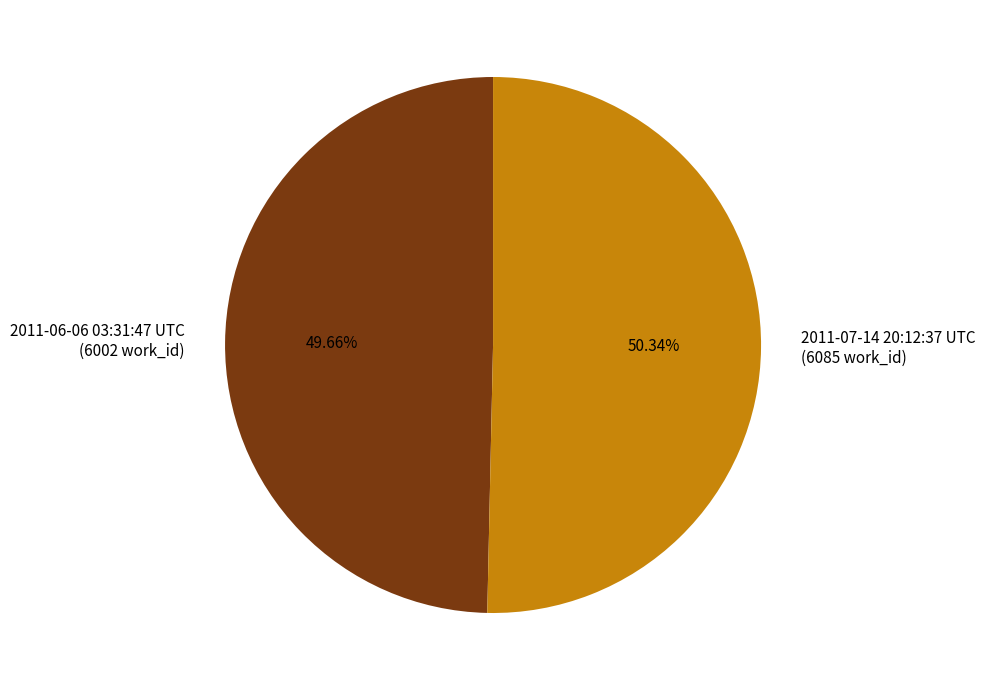

What is the largest slice in the pie chart?

2011-07-14 20:12:37 UTC